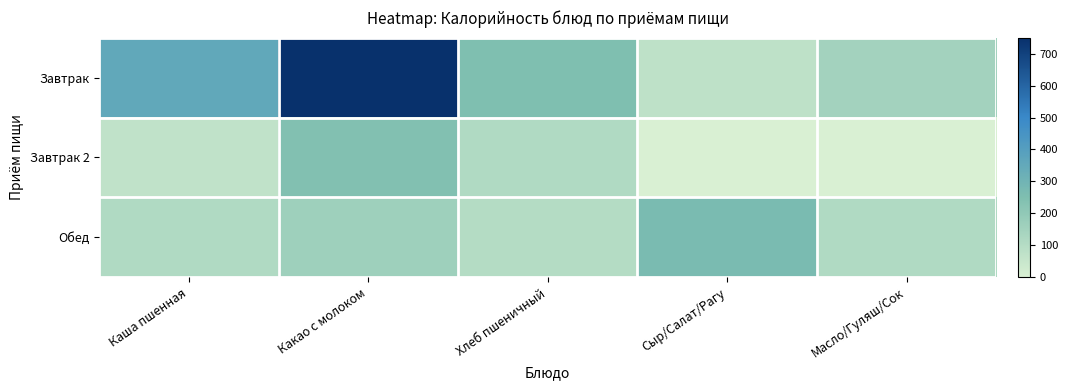

Reading left to right, list all the values displayed in this chart.

Завтрак: Каша пшенная=357.0	Какао с молоком=746.0	Хлеб пшеничный=250.0	Сыр/Салат/Рагу=74.2	Масло/Гуляш/Сок=149.6
Завтрак 2: Каша пшенная=69.0	Какао с молоком=241.0	Хлеб пшеничный=114.0	Сыр/Салат/Рагу=0.0	Масло/Гуляш/Сок=0.0
Обед: Каша пшенная=114.0	Какао с молоком=164.0	Хлеб пшеничный=100.0	Сыр/Салат/Рагу=267.4	Масло/Гуляш/Сок=114.0